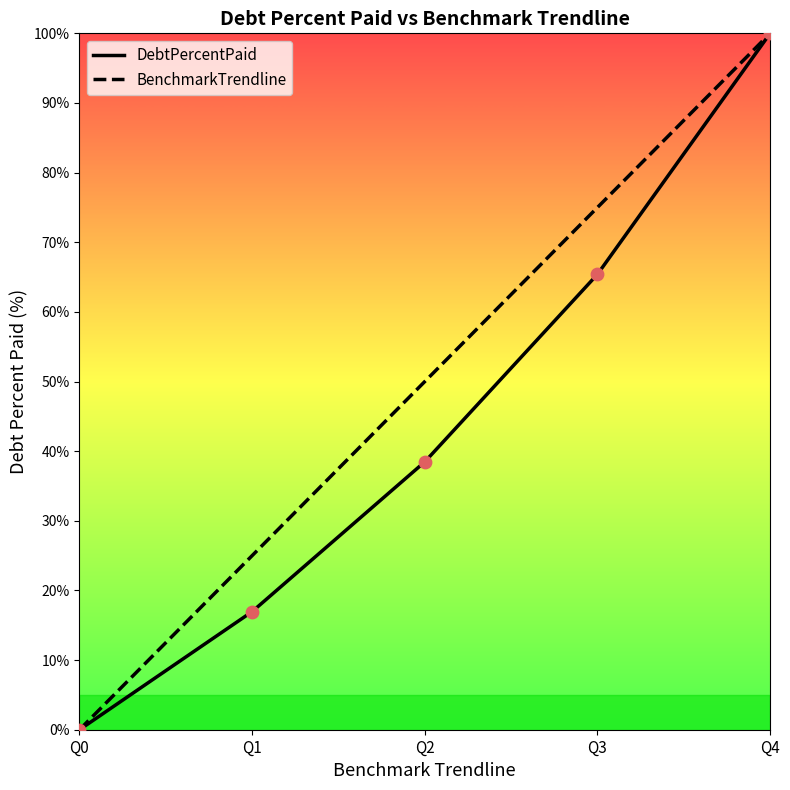

Which series has the largest total across all categories?

BenchmarkTrendline